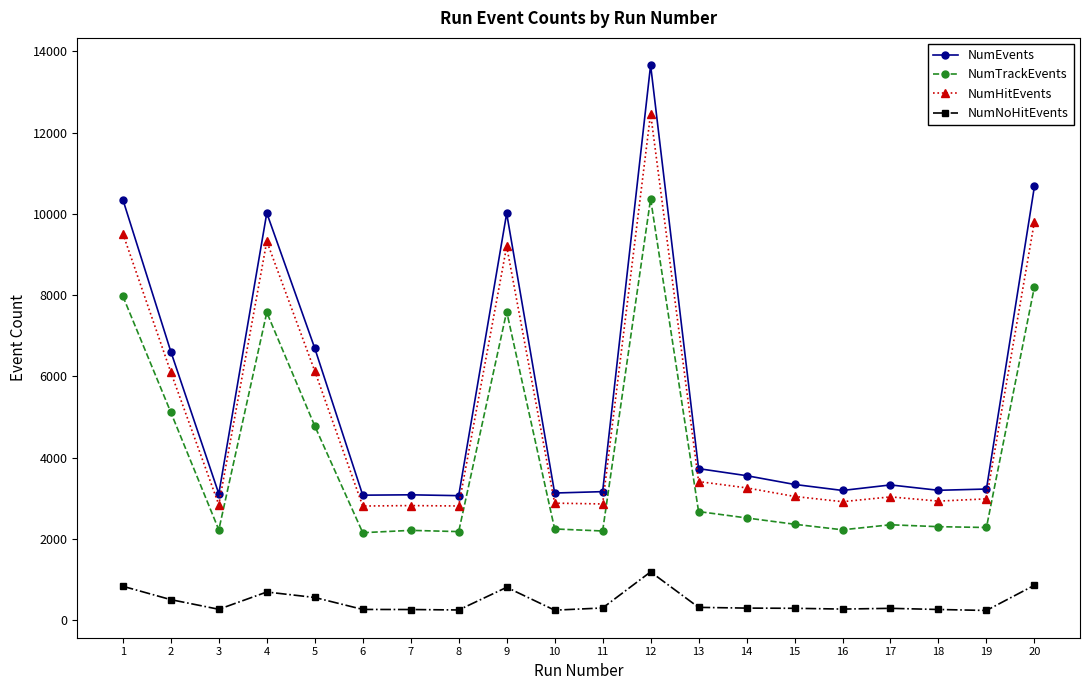

Rank the series at 1 from lowest to highest value.

NumNoHitEvents, NumTrackEvents, NumHitEvents, NumEvents